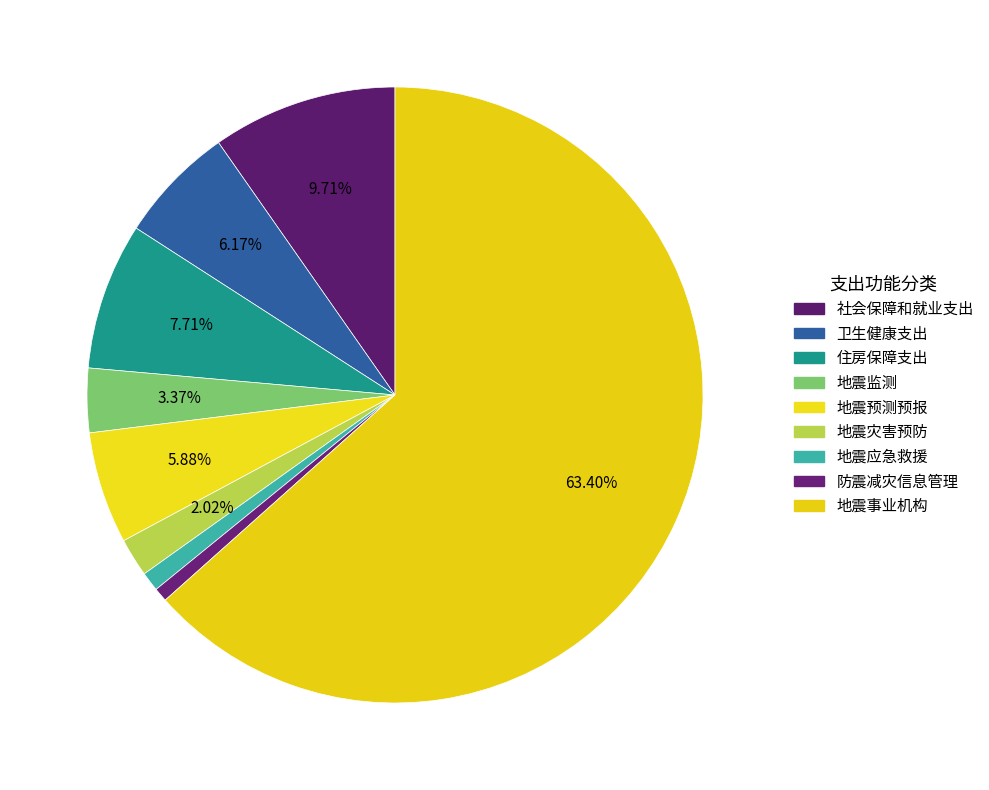

What portion of the pie excludes 防震减灾信息管理?

99.3%